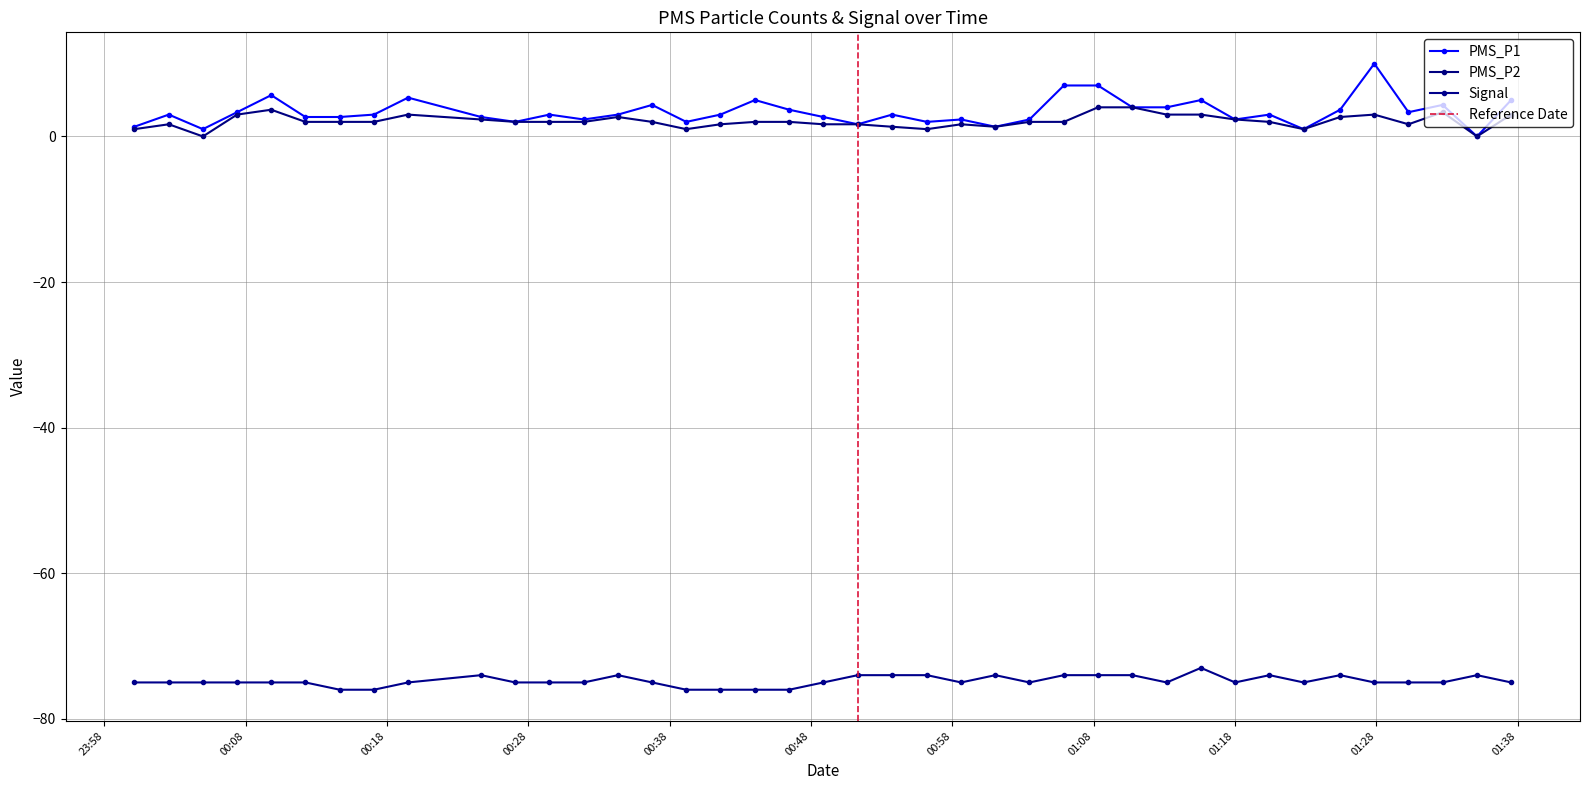

Which series has the widest spread of values?

PMS_P1